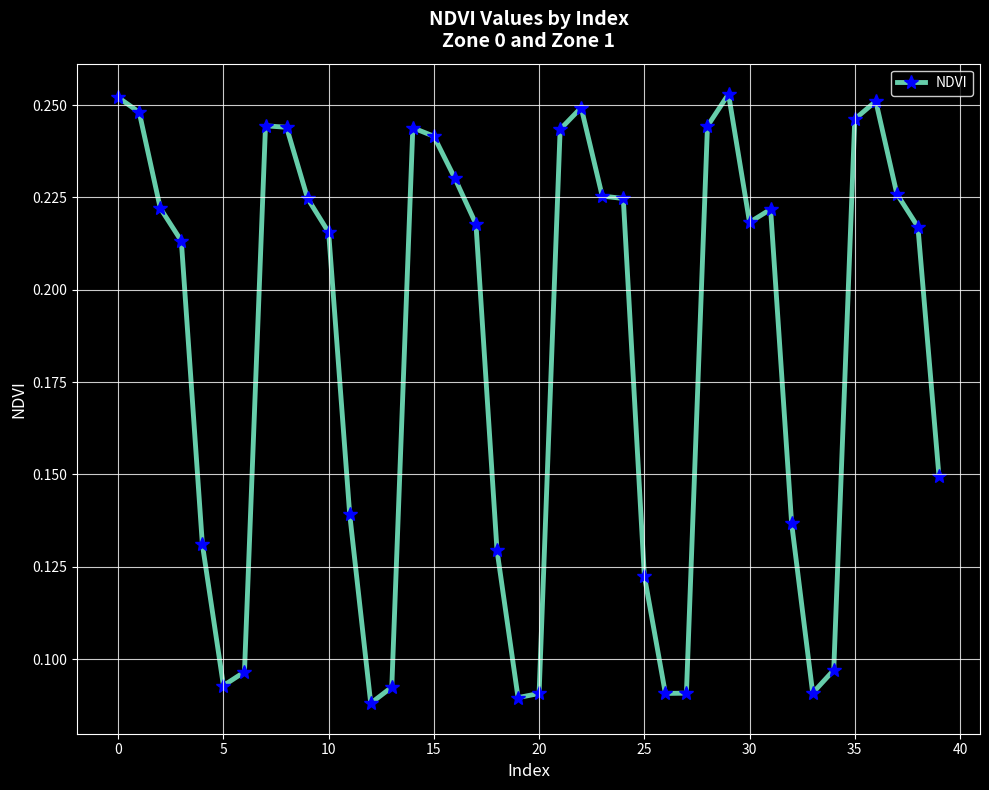

What is the sum of all values?

7.3